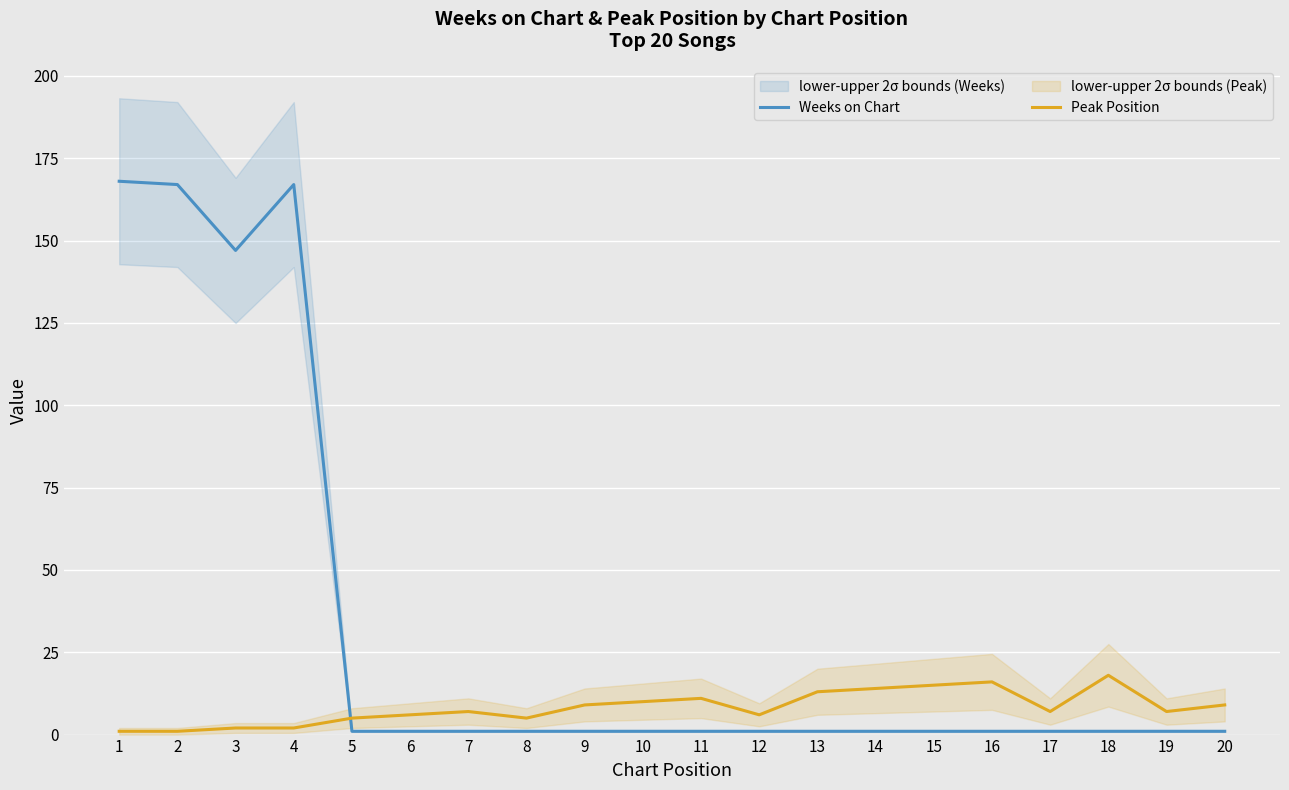

Is it true that Peak Position equals 9 at 6?

False